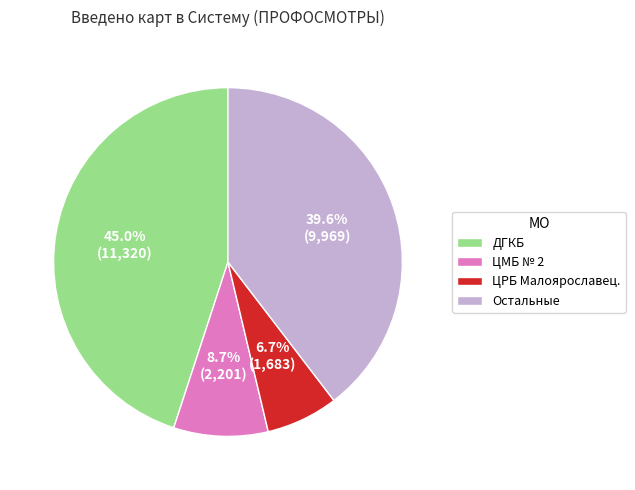

Is there a majority slice in this chart?

No